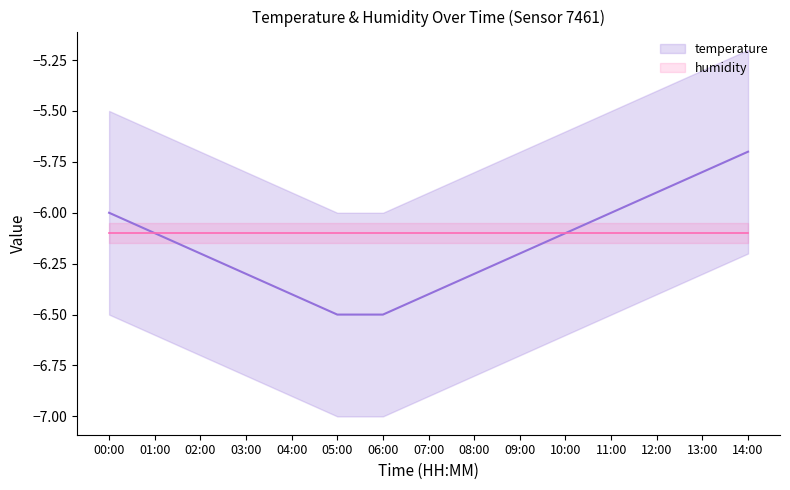

How many series are shown in this chart?

2